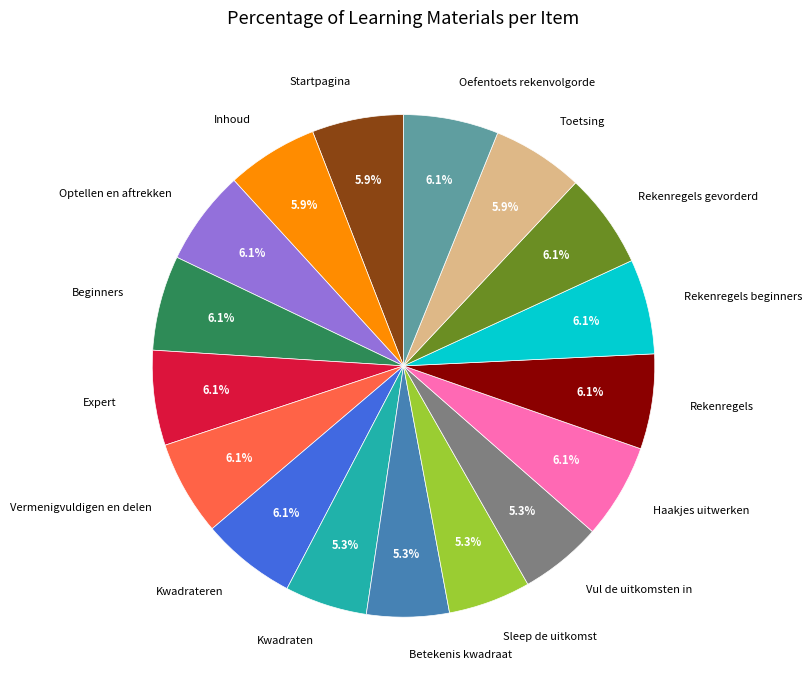

What portion of the pie excludes Toetsing?

94.1%